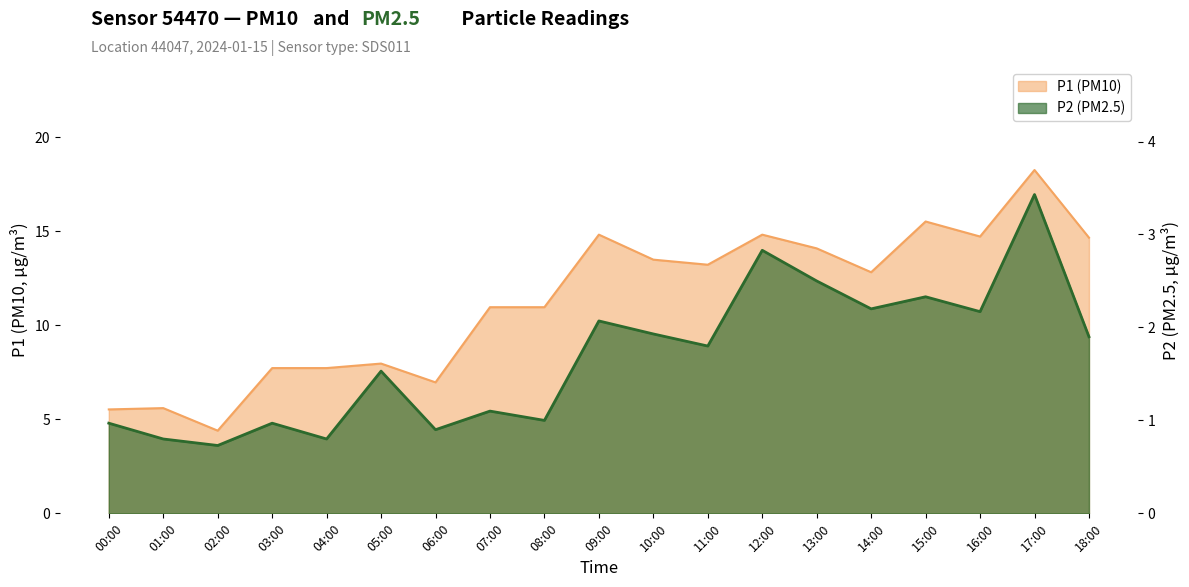

The P1 series shows 6.2 at 18:00. True or false?

False